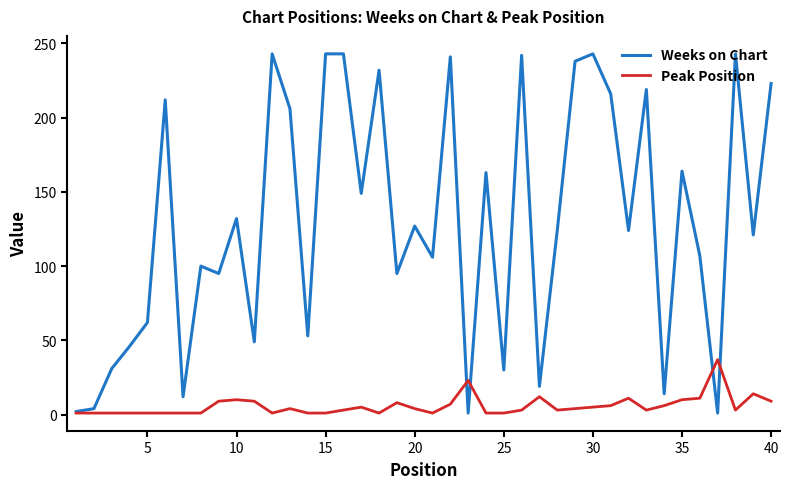

What is the maximum value for Weeks on Chart?

243